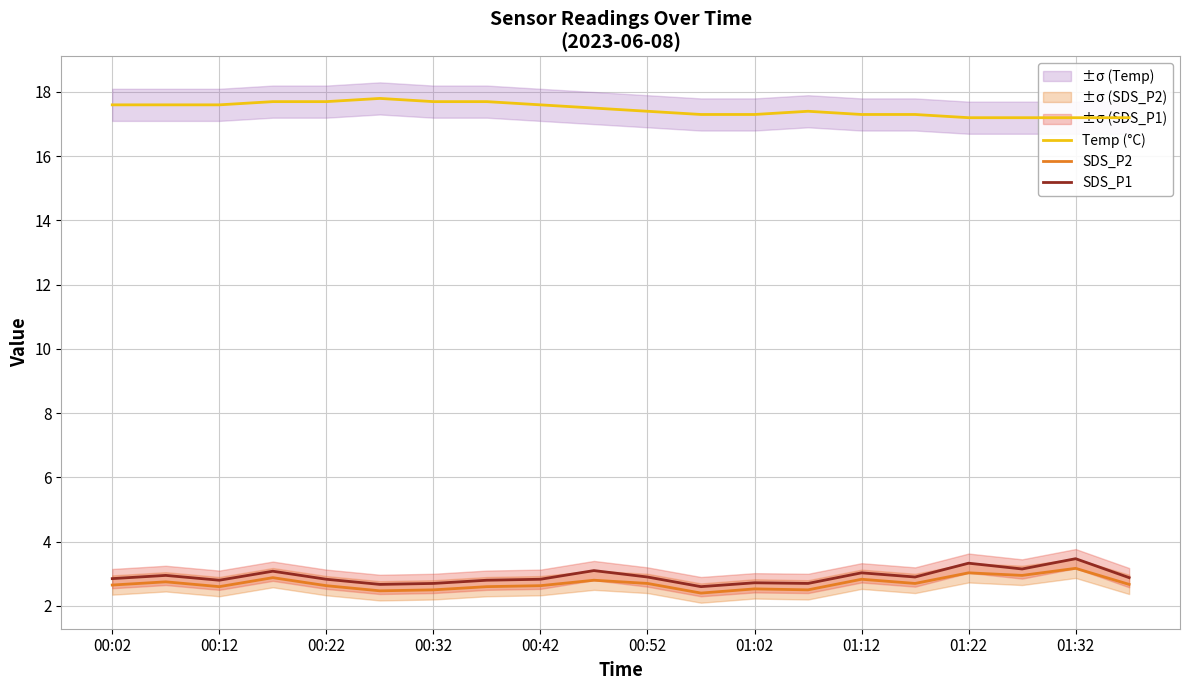

True or false: SDS_P2 and SDS_P1 cross at least once.

False